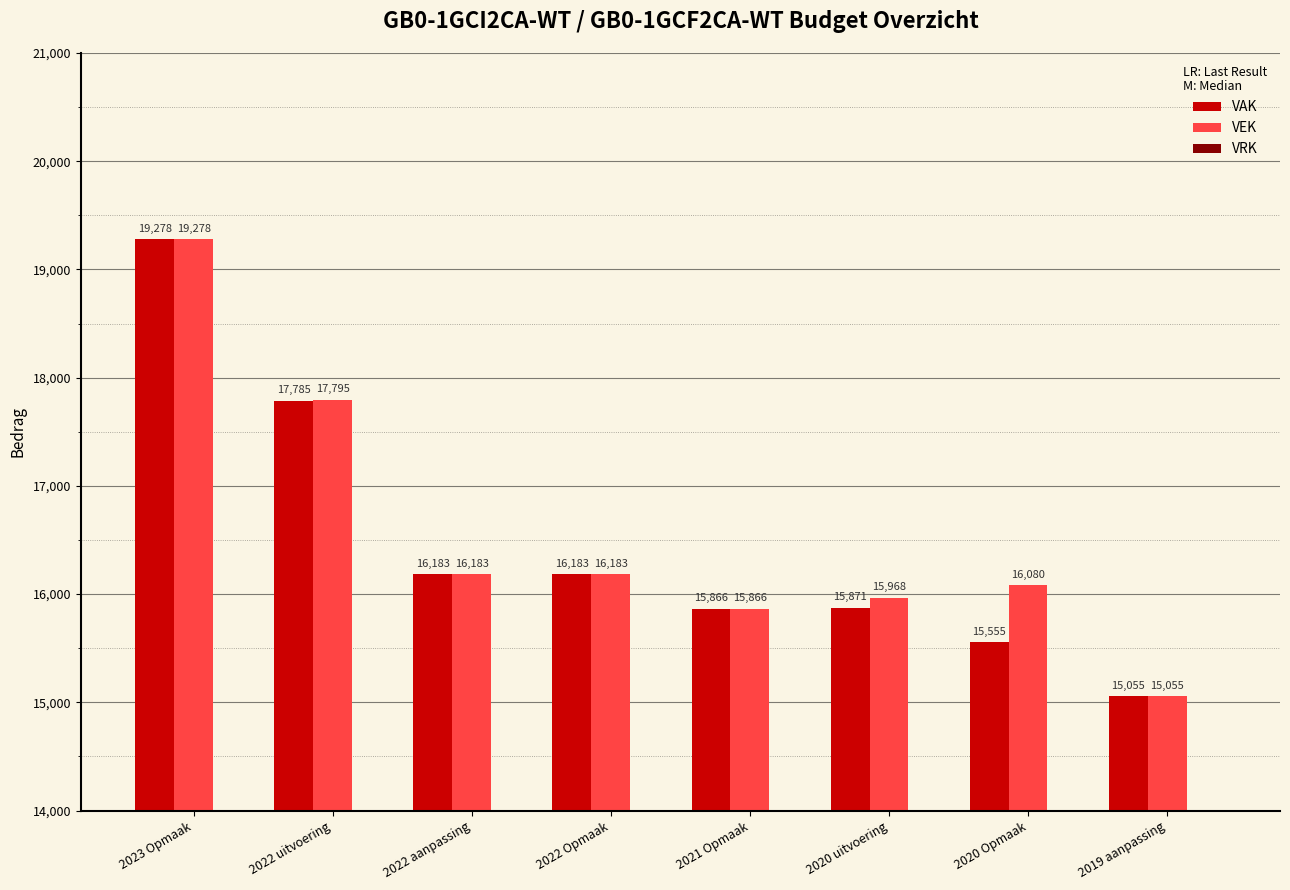

What is the spread (max minus min) of values at 2023 Opmaak?

0